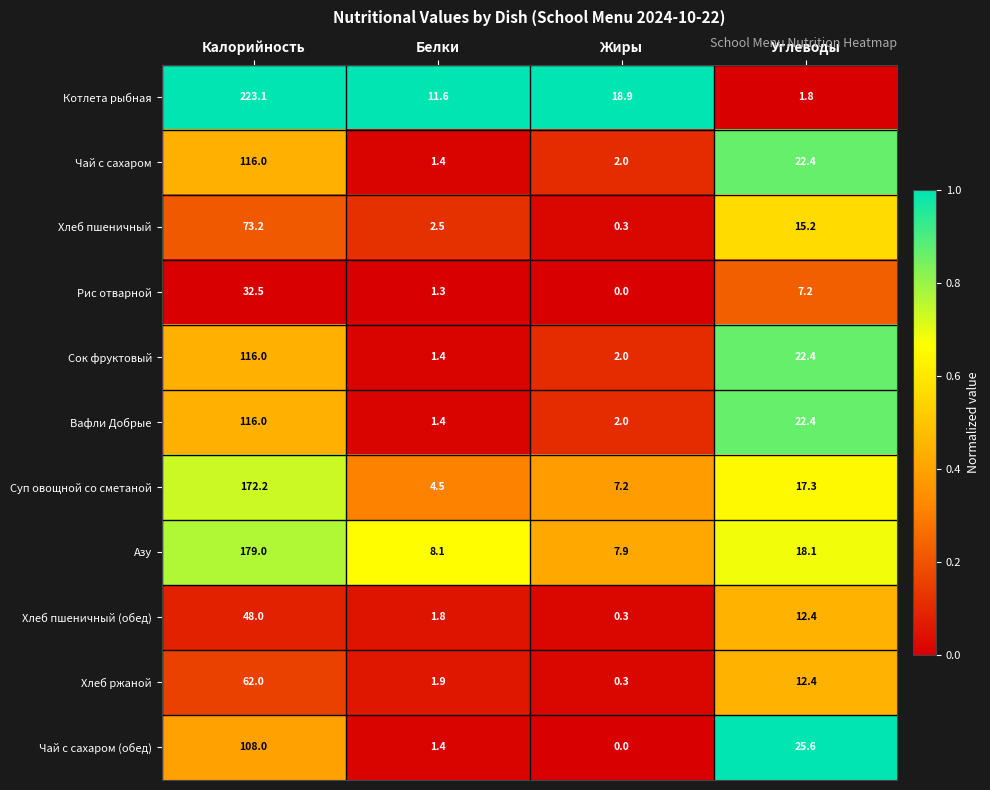

Which series has the largest total across all categories?

Котлета рыбная